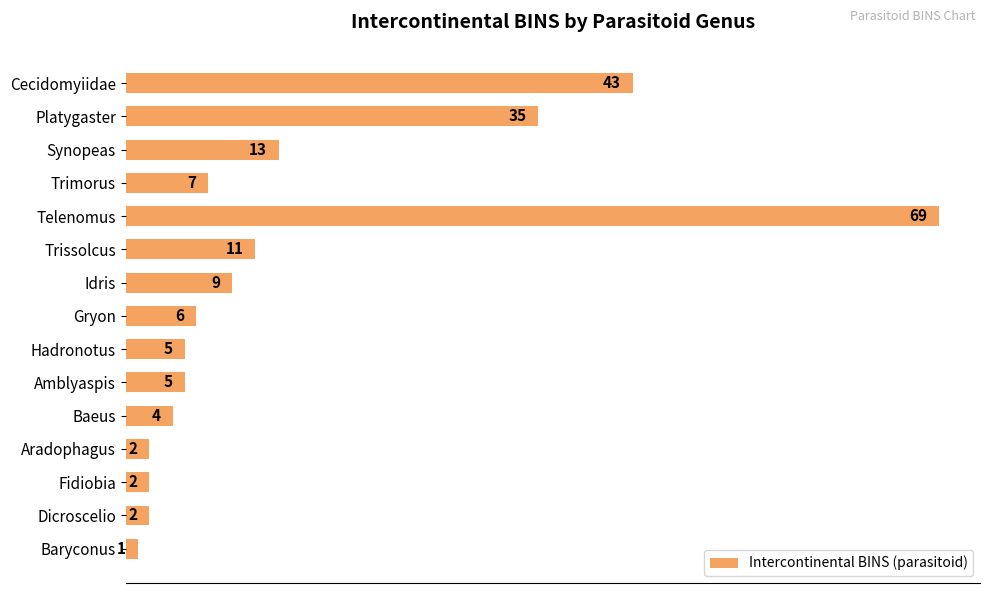

Reading top to bottom, transcribe all the data shown in this chart.

43	35	13	7	69	11	9	6	5	5	4	2	2	2	1